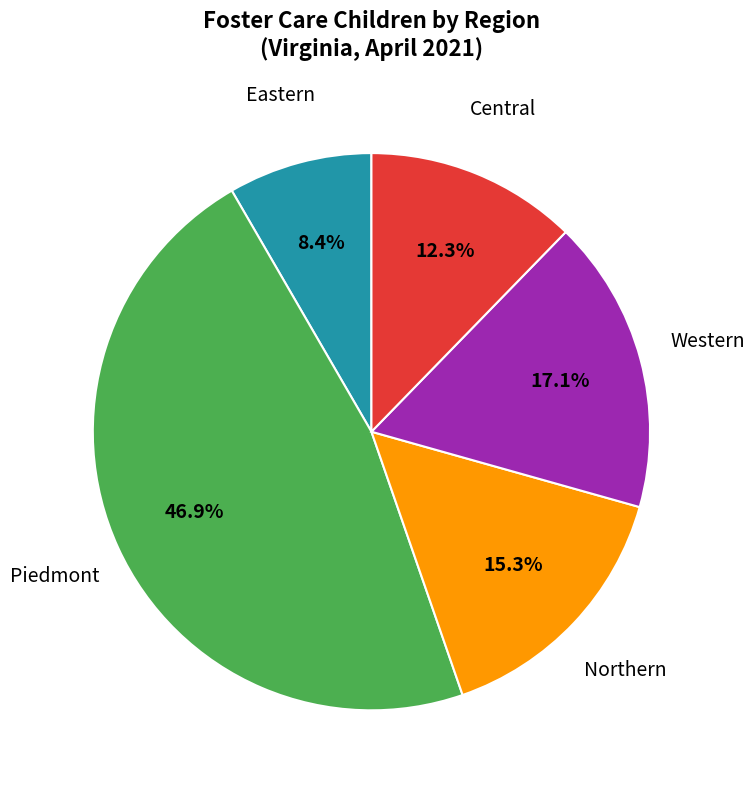

Count the number of slices in the pie.

5